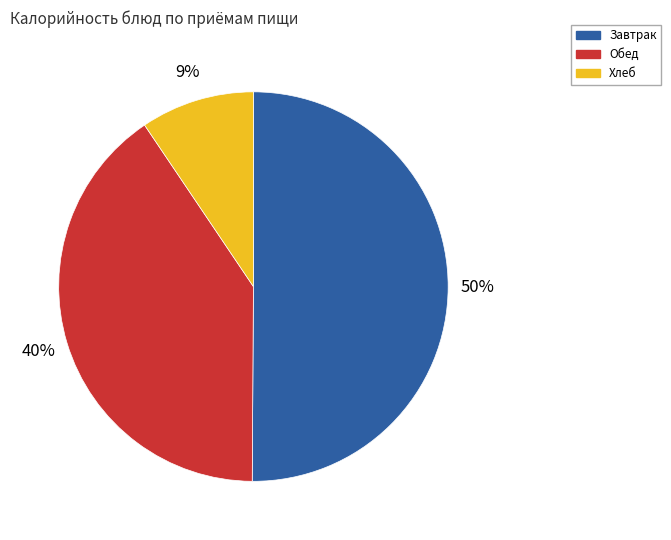

To the nearest percent, what is the difference between the largest and smallest slice percentages?

41%